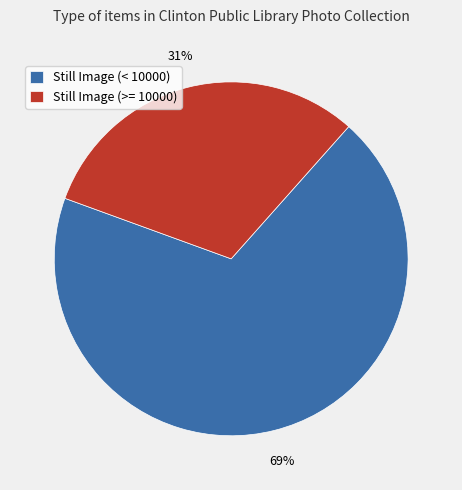

What is the largest slice in the pie chart?

Still Image (< 10000)